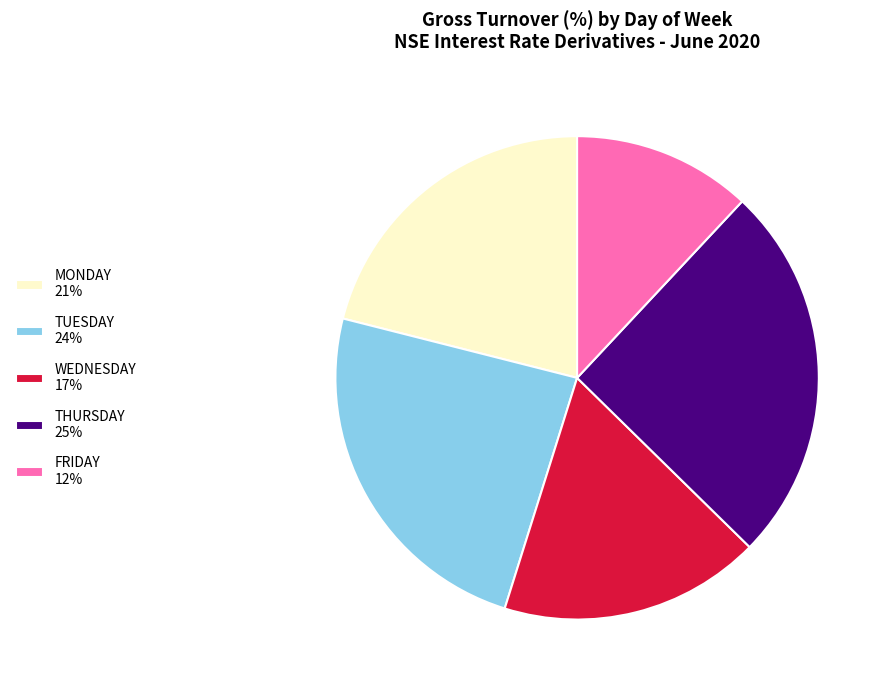

Is it true that MONDAY 21% is 21% of the pie?

True